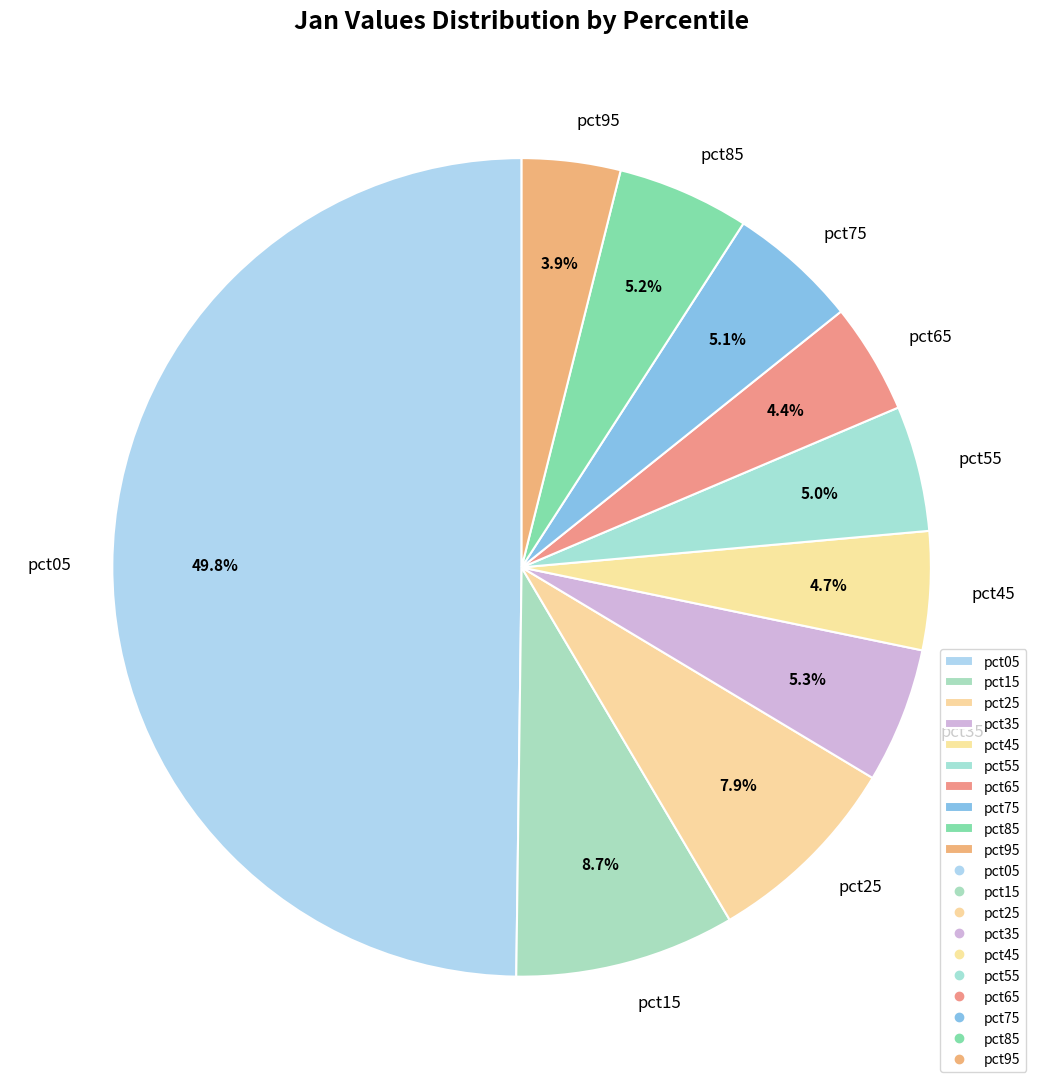

To the nearest percent, what is the difference between the largest and smallest slice percentages?

46%